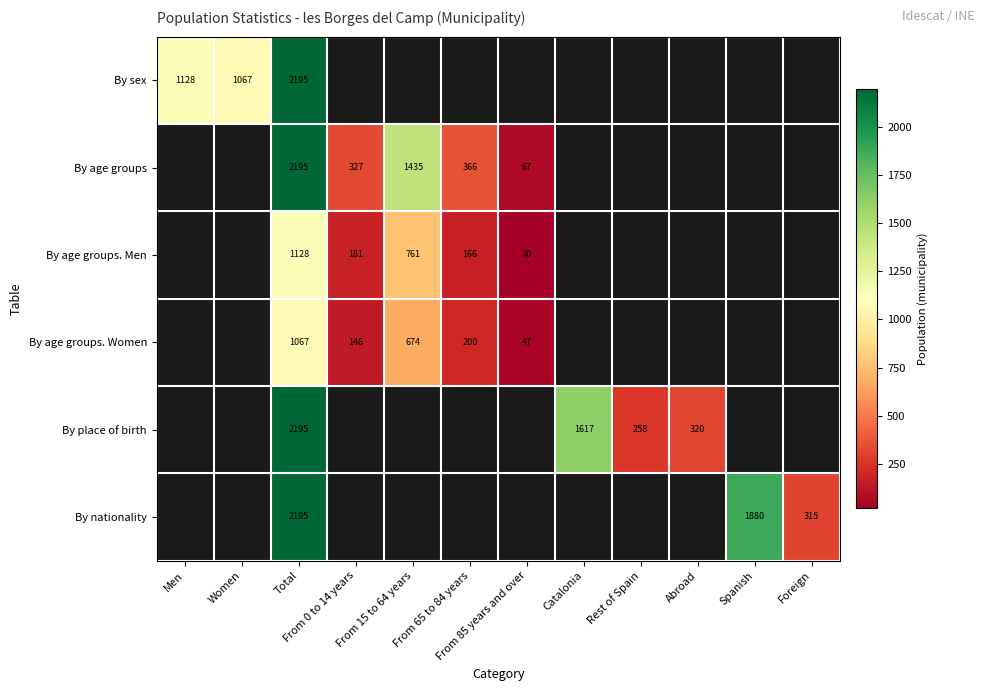

What is the difference between the By nationality values at Foreign and Spanish?

1565